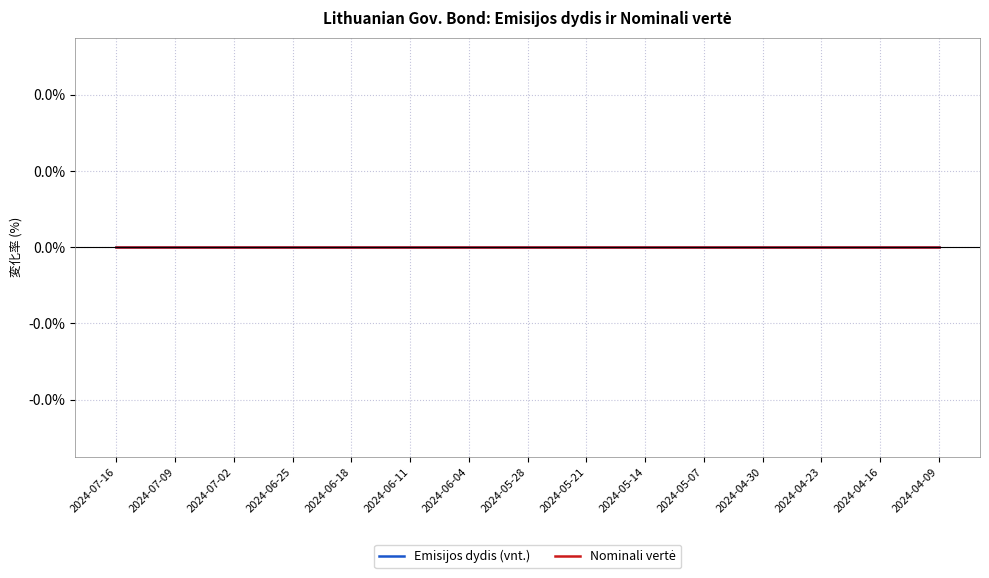

True or false: Emisijos dydis (vnt.) and Nominali vertė cross at least once.

False